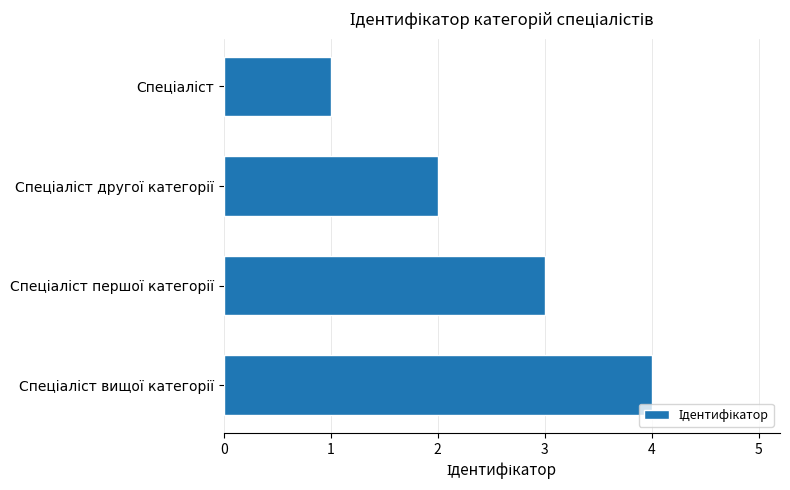

Does the chart contain any negative values?

No